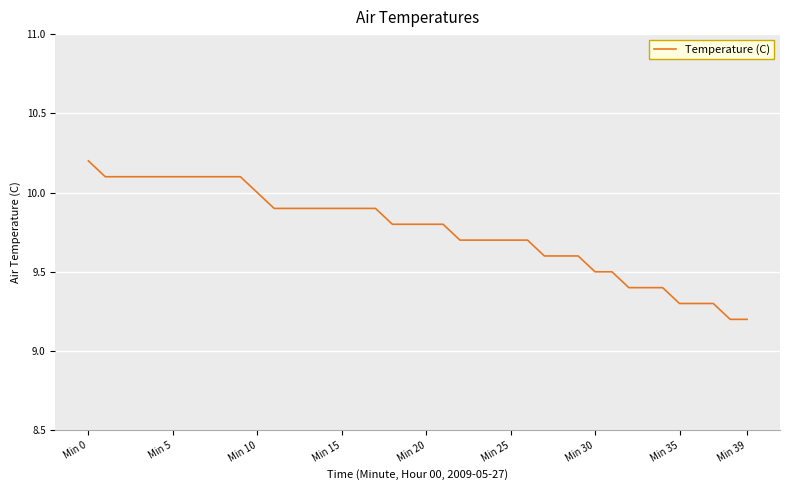

What is the maximum value shown in the chart?

10.2